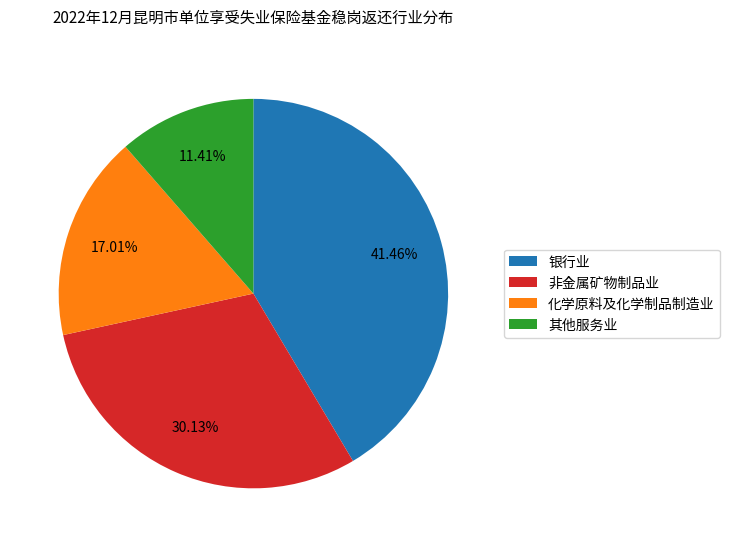

Does 银行业 represent more than half of the total?

No